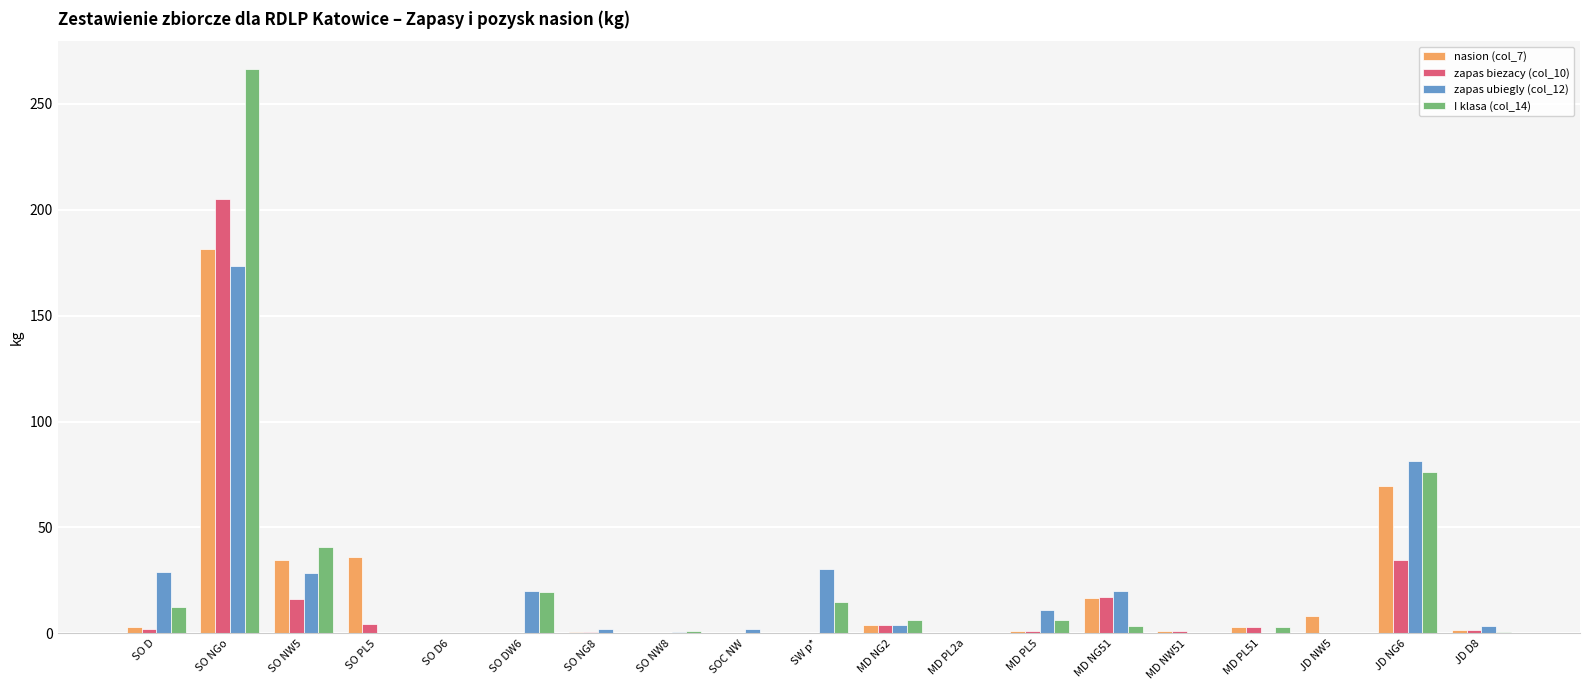

What is the total value across all series at JD NW5?

8.0